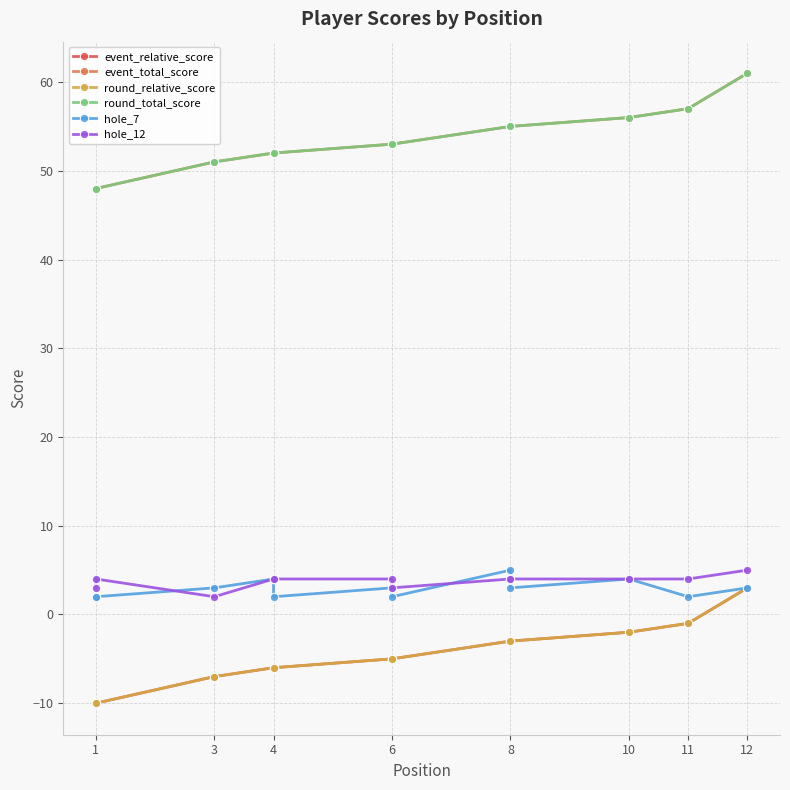

What is the difference between the second highest and minimum values in the hole_7 series?

2